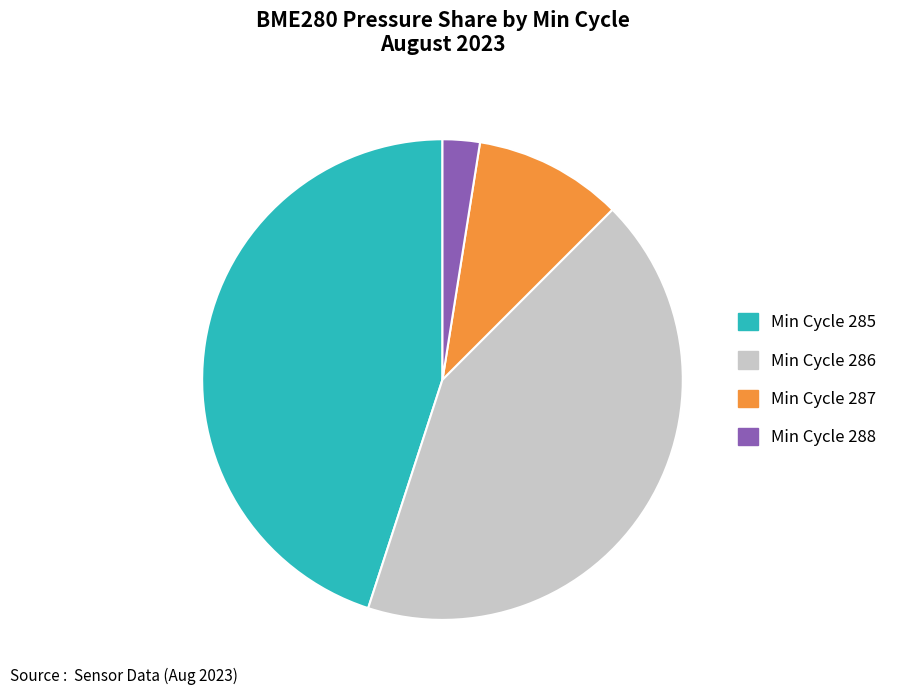

Does any single category account for the majority?

No